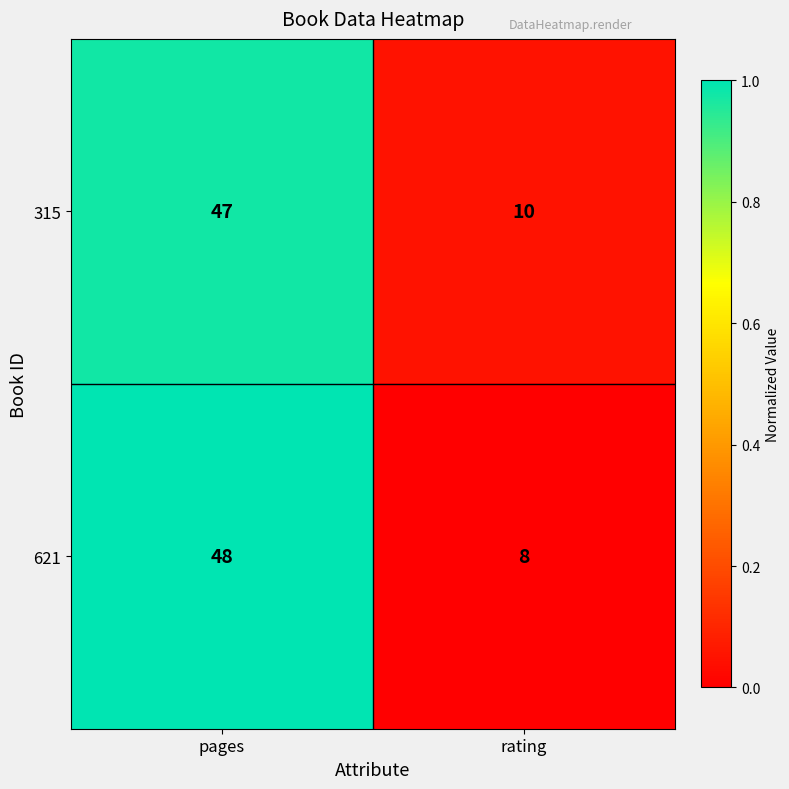

Rank the series by their average value, from highest to lowest.

315, 621